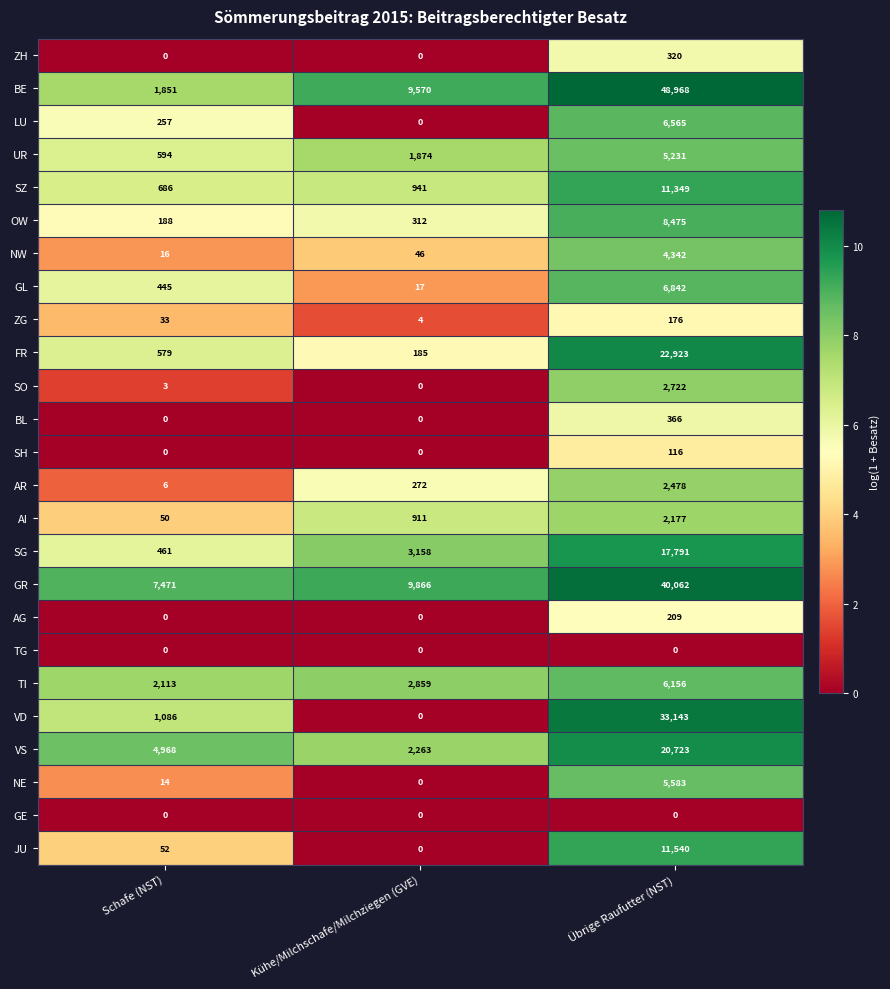

Which category has the lowest value in the FR series?

Kühe/Milchschafe/Milchziegen (GVE)